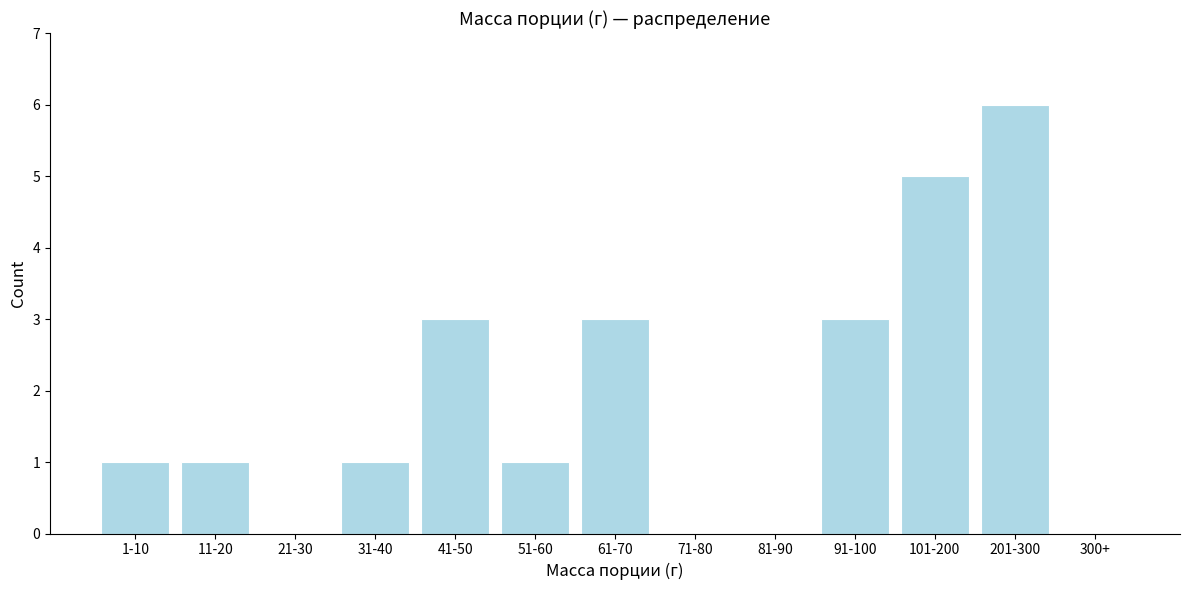

Reading left to right, extract all data points from this chart.

1-10=1	11-20=1	21-30=0	31-40=1	41-50=3	51-60=1	61-70=3	71-80=0	81-90=0	91-100=3	101-200=5	201-300=6	300+=0